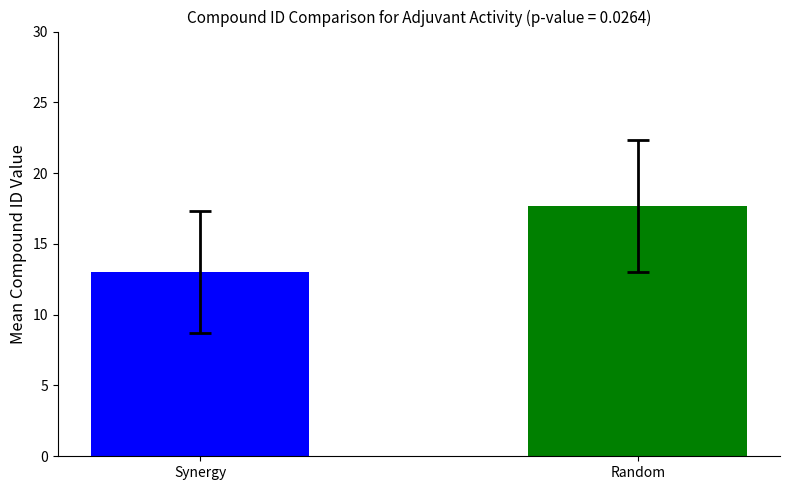

What is the average value?

15.3